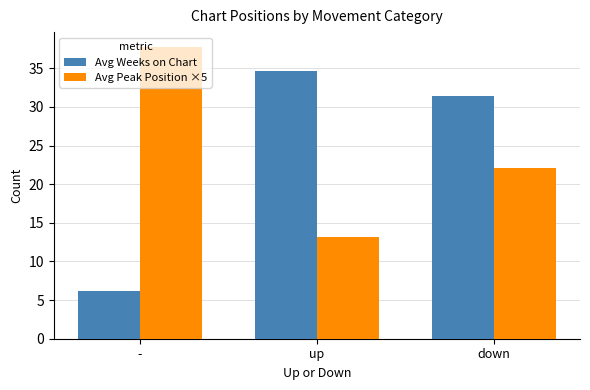

True or false: Avg Weeks on Chart has a value of 2.0 at -.

False